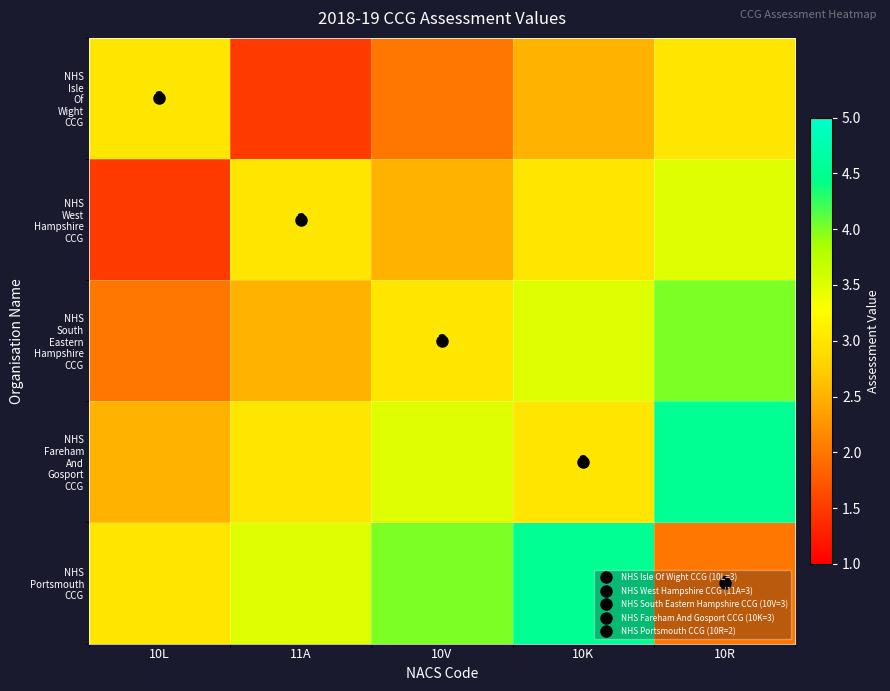

Count the number of categories in the chart.

5